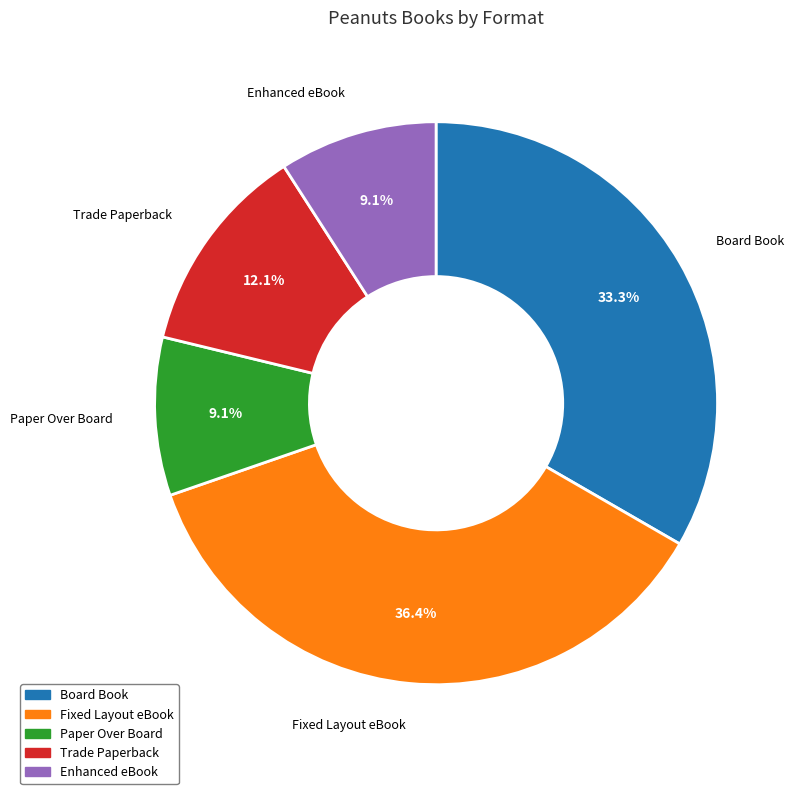

Between Enhanced eBook and Board Book, which is larger?

Board Book